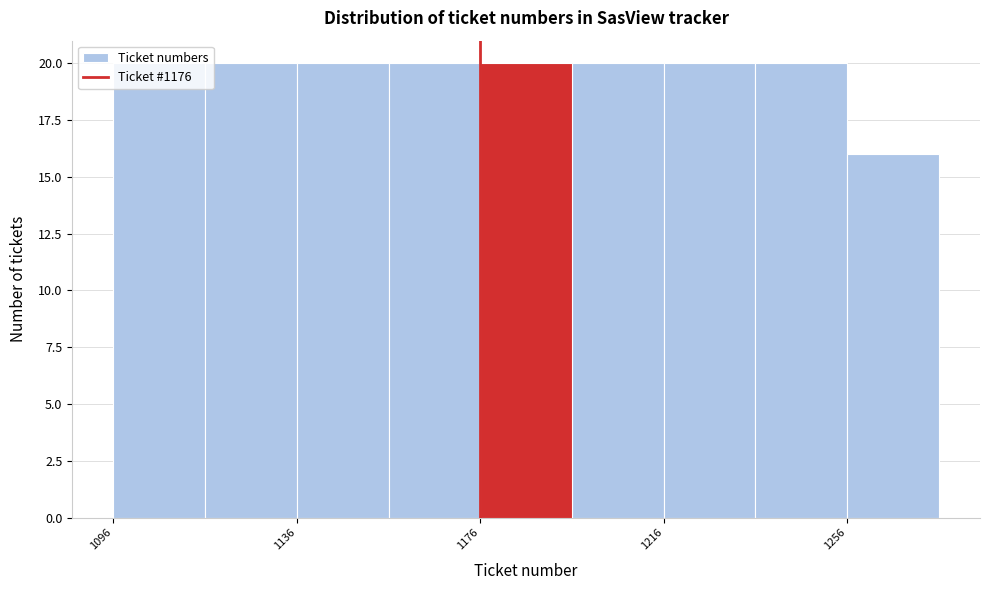

Reading left to right, transcribe this chart: for each bar, give the range it covers on the x-axis and its height. Neither the bar edges nor the heights are printed on the chart, so give them approximately, as read against the axes.

1096 to 1116: 20
1116 to 1136: 20
1136 to 1156: 20
1156 to 1176: 20
1176 to 1196: 20
1196 to 1216: 20
1216 to 1236: 20
1236 to 1256: 20
1256 to 1276: 16